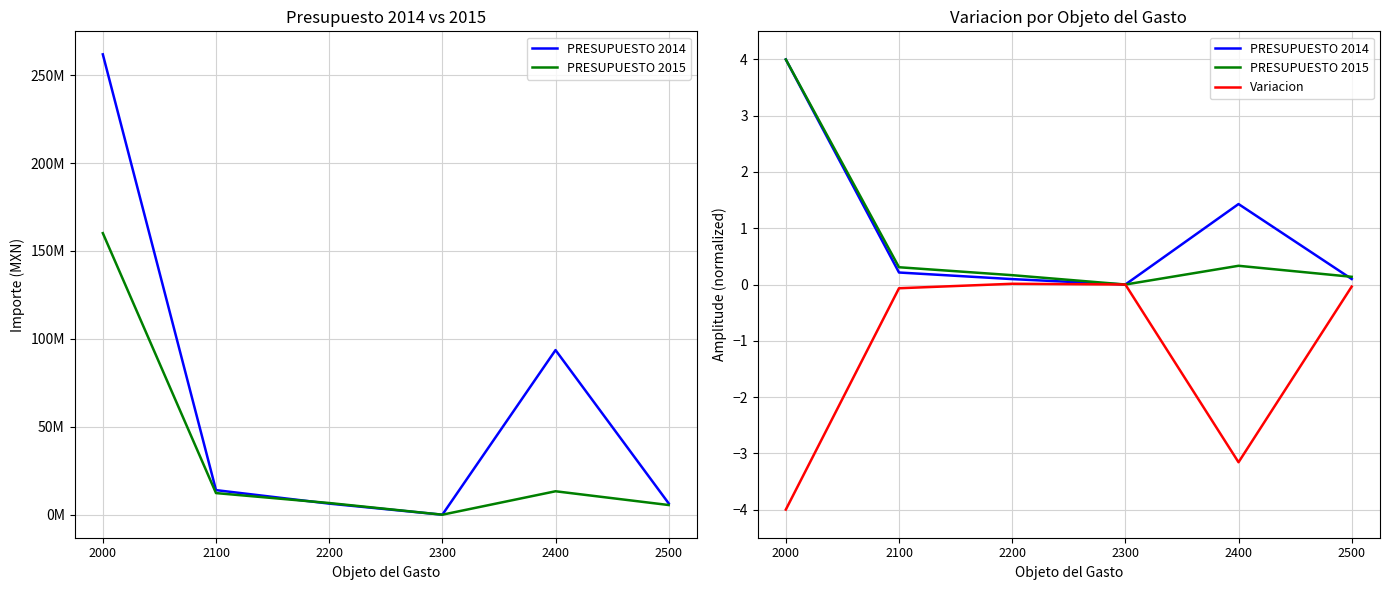

How many data points does each series have?

6